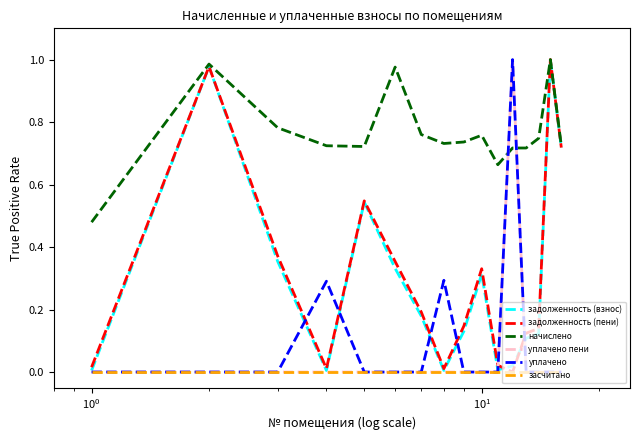

Count the number of data series in this chart.

6